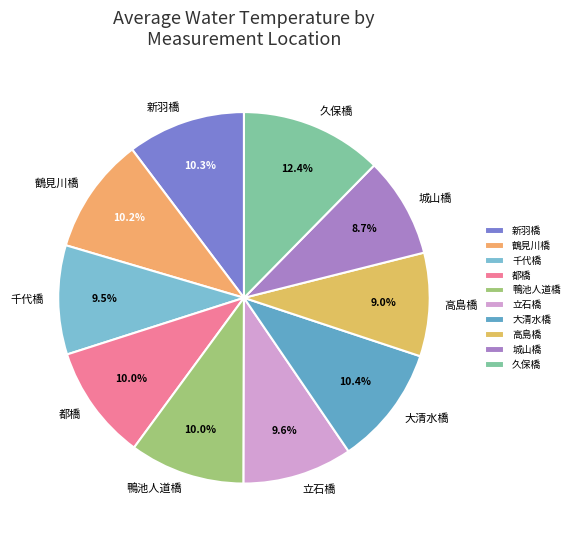

To the nearest percent, what is the average slice percentage?

10%